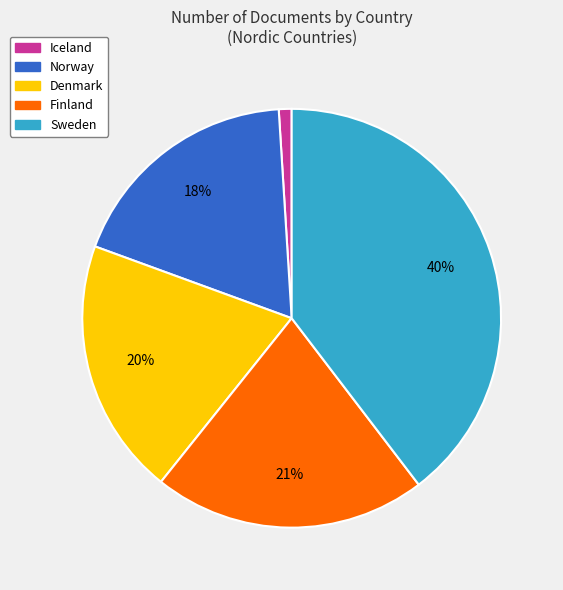

Do Finland and Denmark together represent more than half of the pie?

No